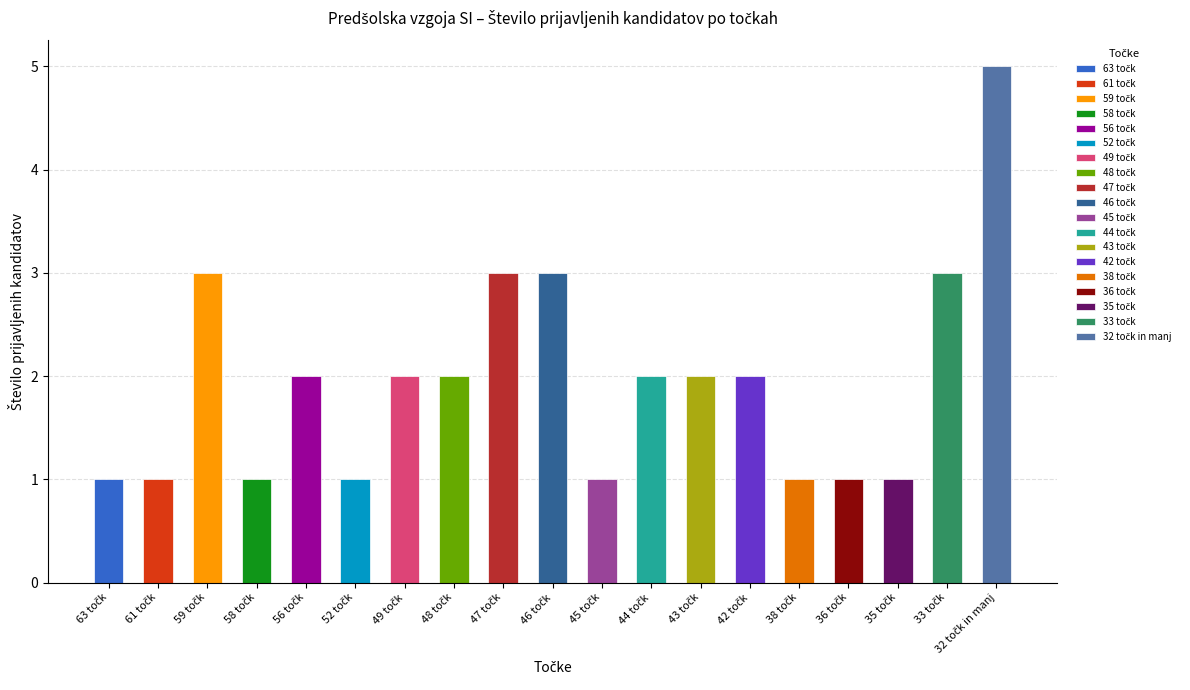

What is the value of the 9th bar from the left?

3